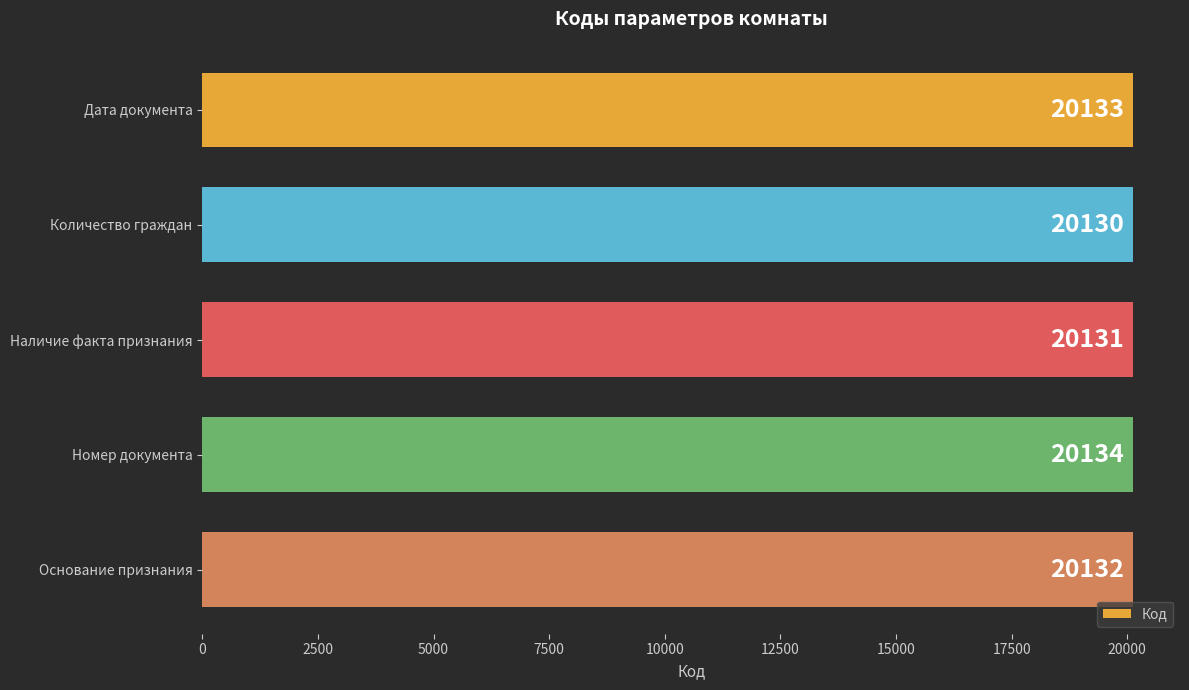

What is the label of the 1st bar from the top?

Дата документа